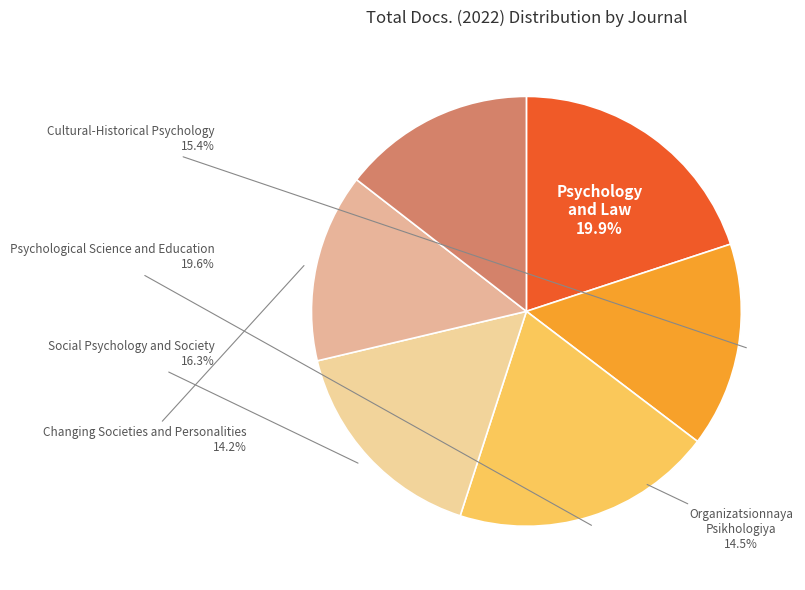

What is the ratio of the value at Social Psychology and Society to the value at Organizatsionnaya Psikhologiya?

1.1